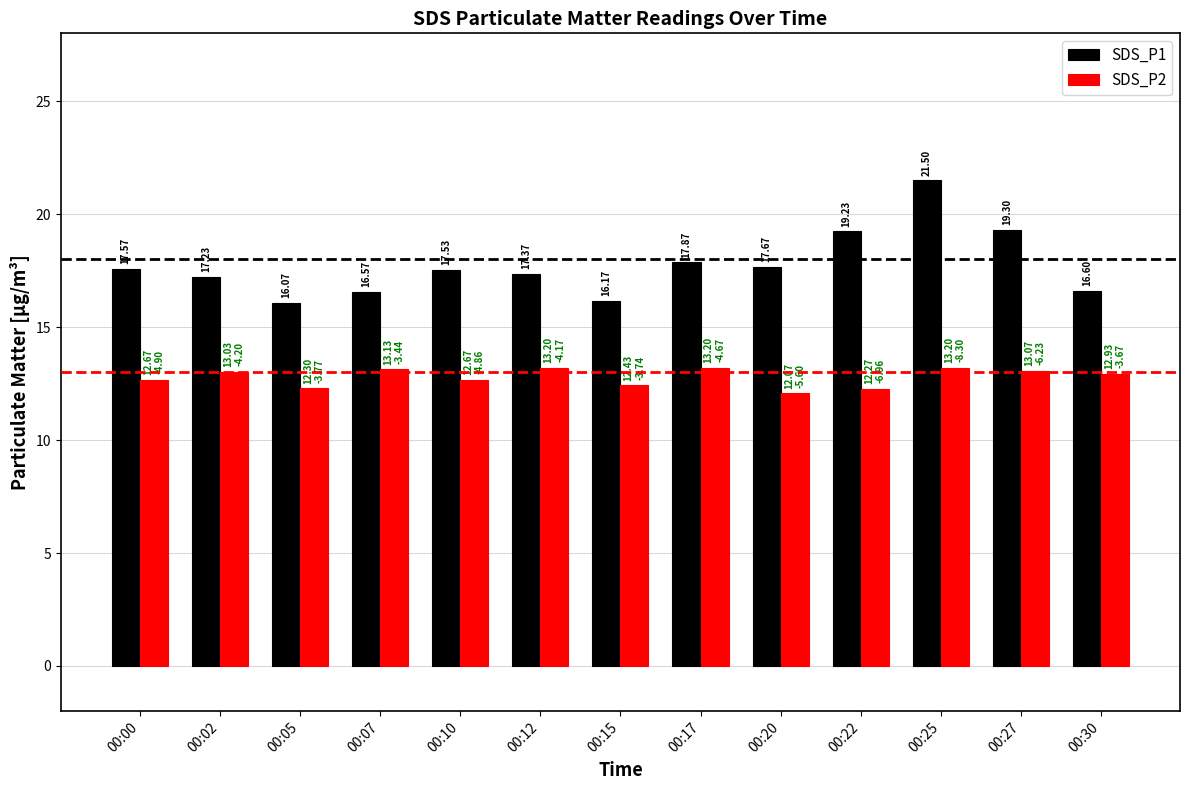

Rank the series by their average value, from lowest to highest.

SDS_P2, SDS_P1